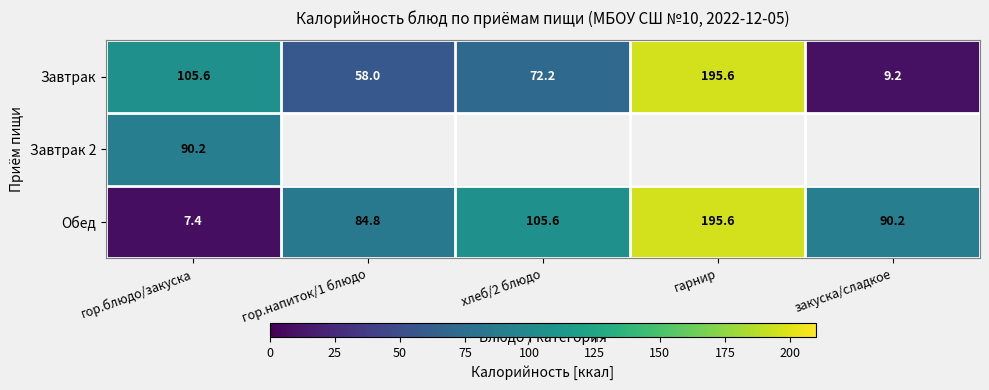

Count the number of categories in the chart.

5